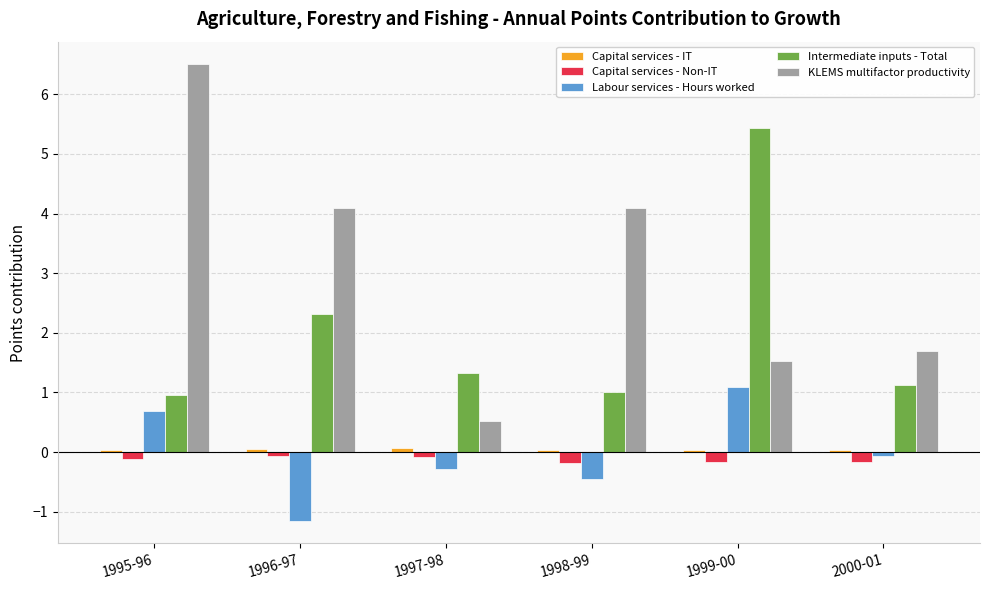

What is the difference between the maximum and minimum values in the Intermediate inputs - Total series?

4.5